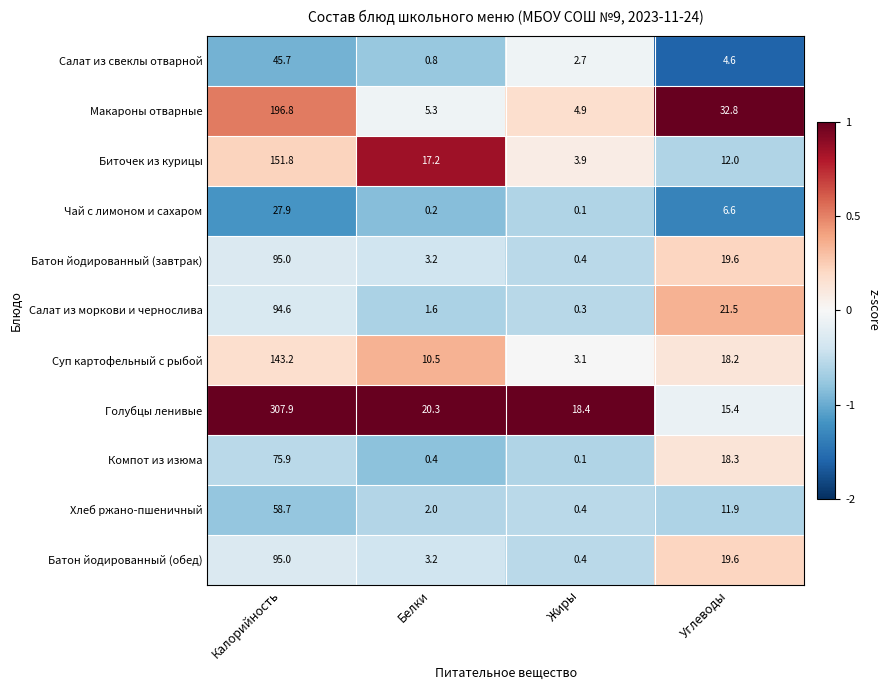

Which series has the largest total across all categories?

Голубцы ленивые